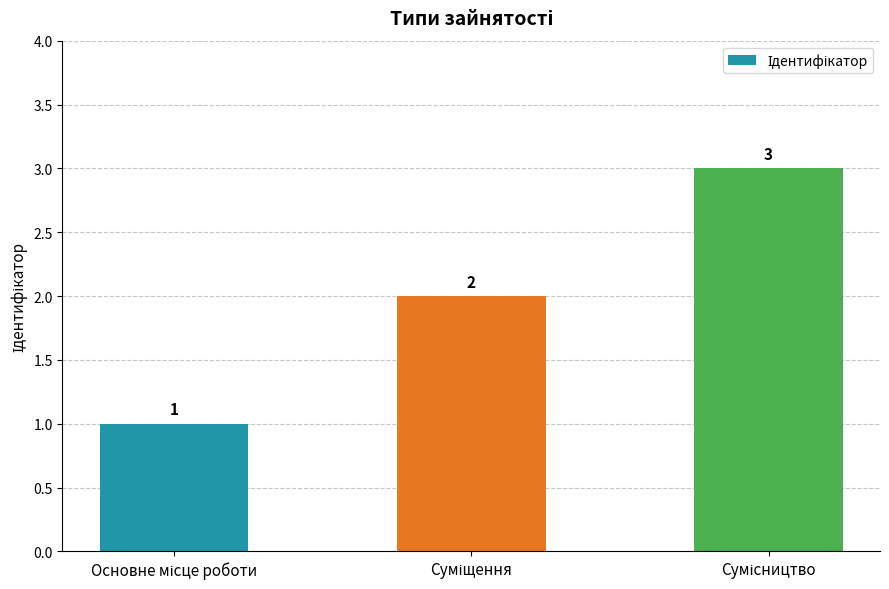

What is the maximum value shown in the chart?

3